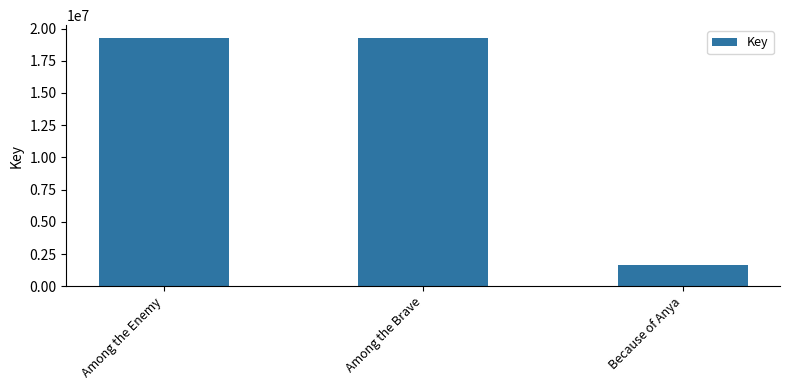

The value at Because of Anya is 1618388. True or false?

True